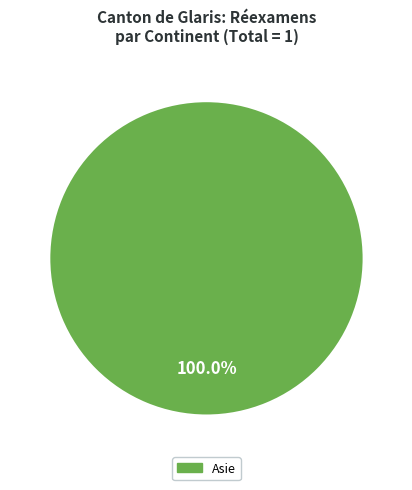

Does any single category account for the majority?

Yes